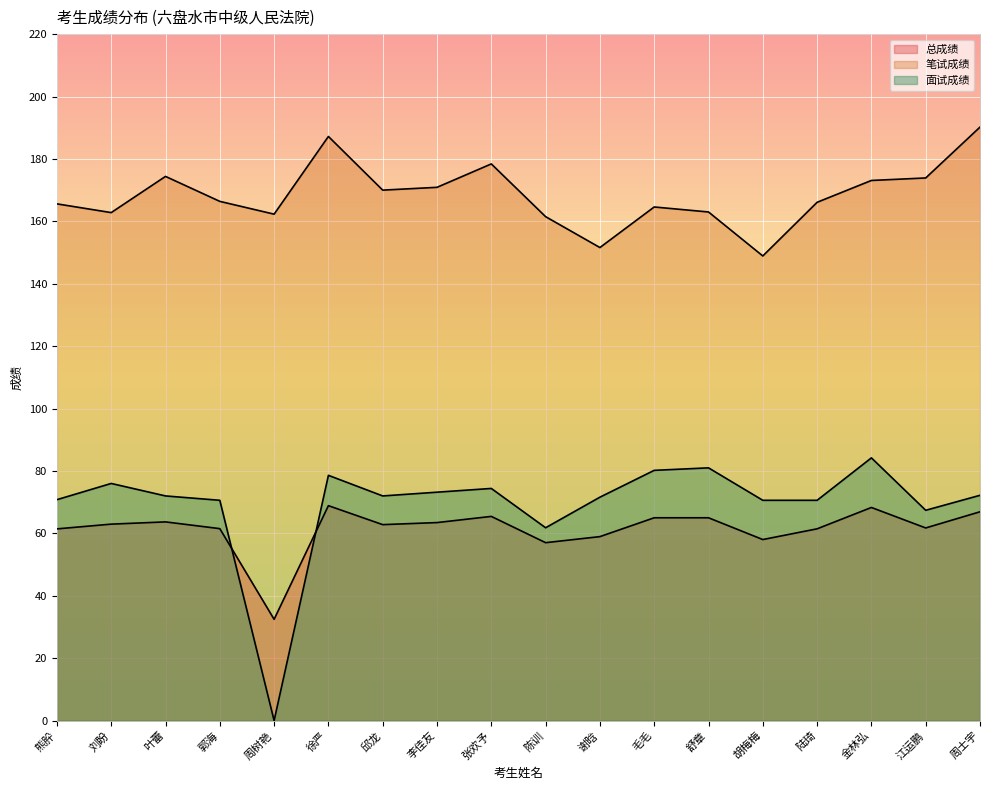

What is the sum of all 面试成绩 values?

1247.2